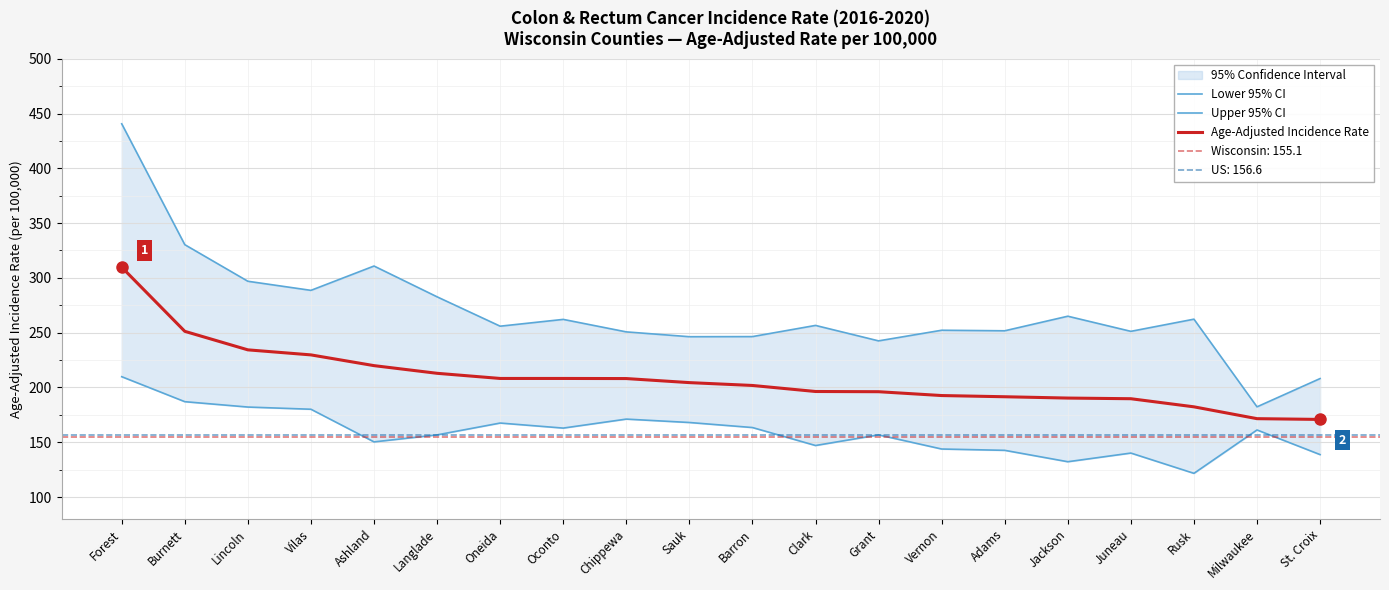

What is the difference between the maximum and minimum values in the Lower 95% CI series?

88.2